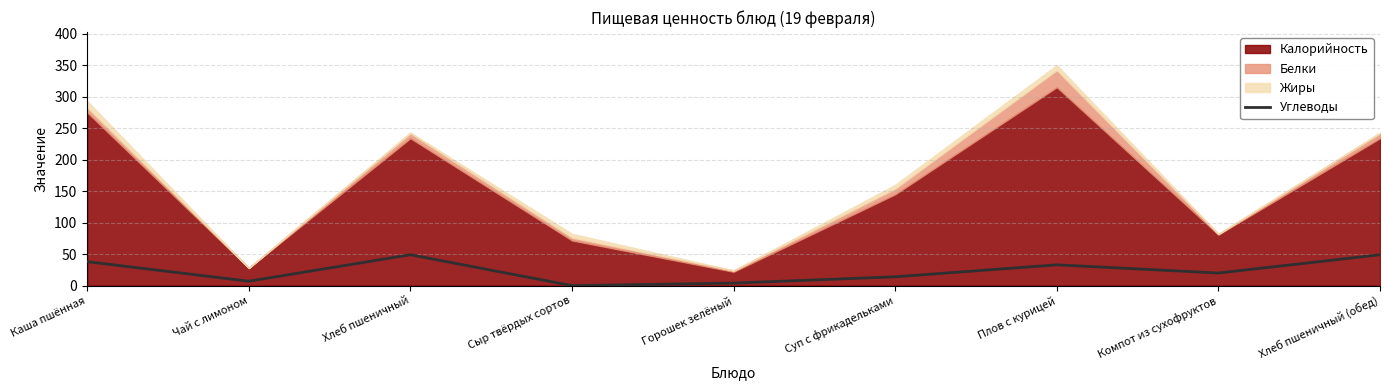

Where is the first local minimum?

Чай с лимоном